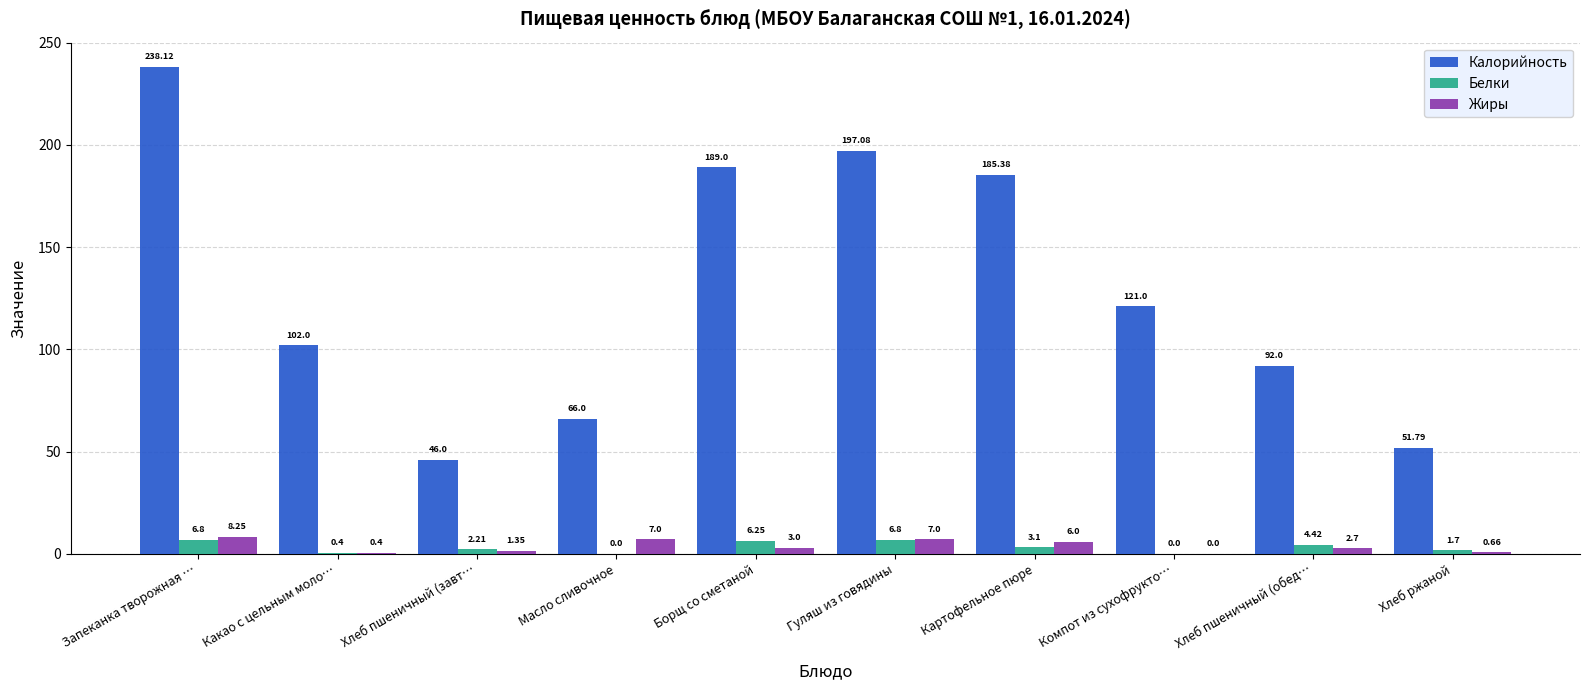

Where is Жиры nearest to the value 4?

Борщ со сметаной